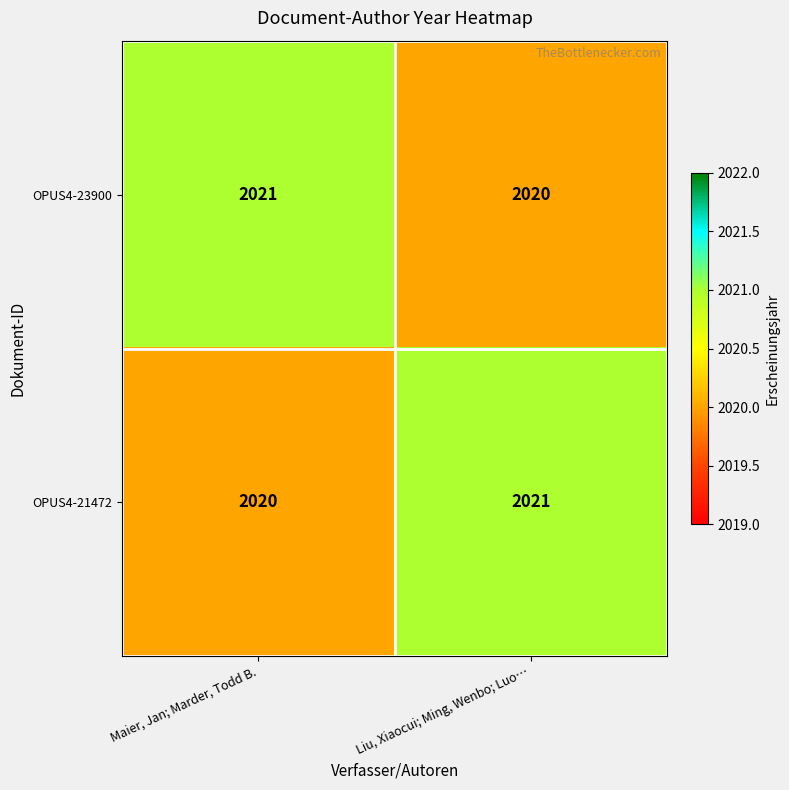

Where is OPUS4-21472 nearest to the value 2020?

Maier, Jan; Marder, Todd B.